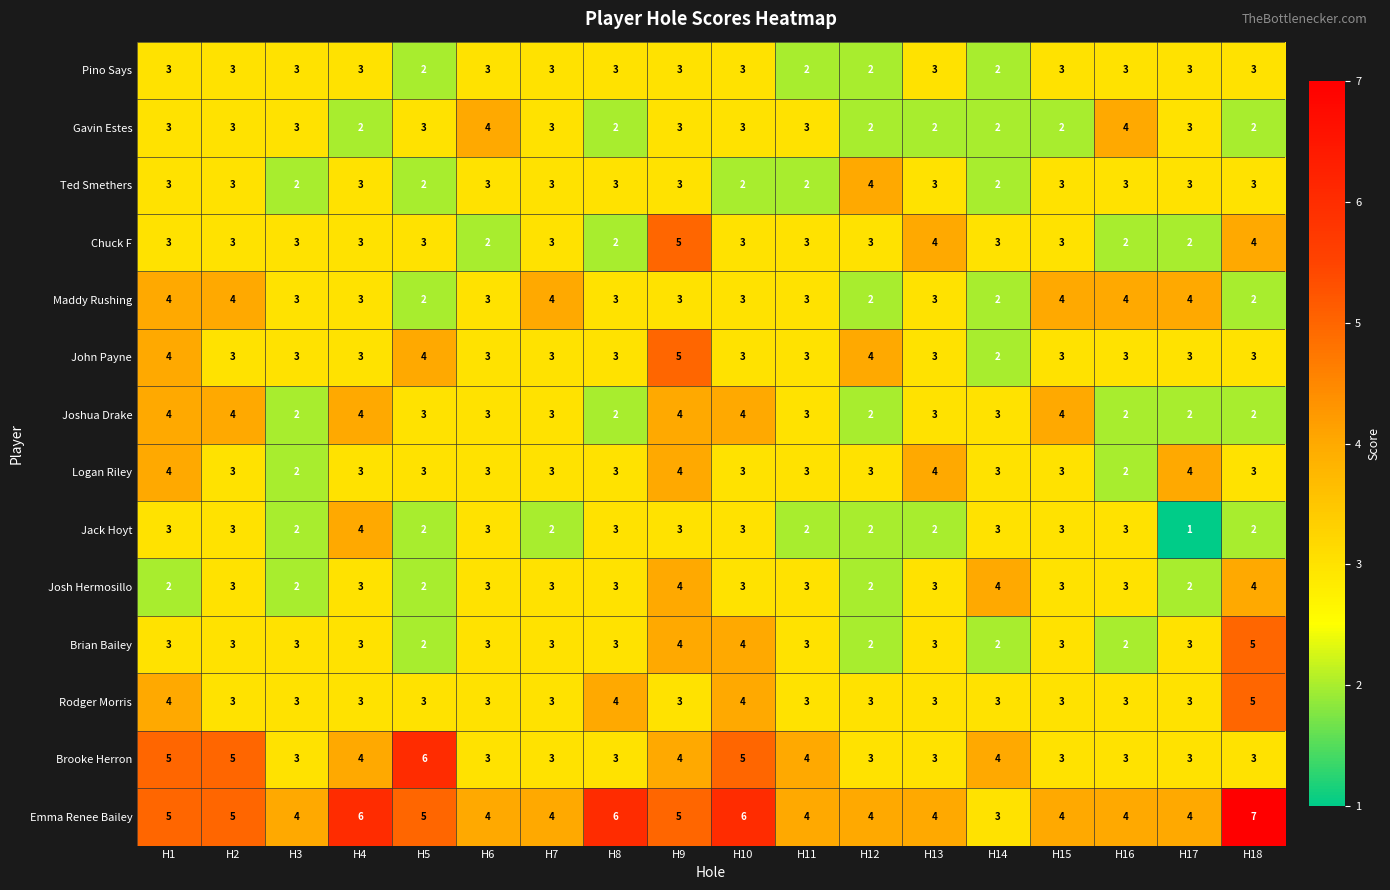

Read the Logan Riley value at H5.

3